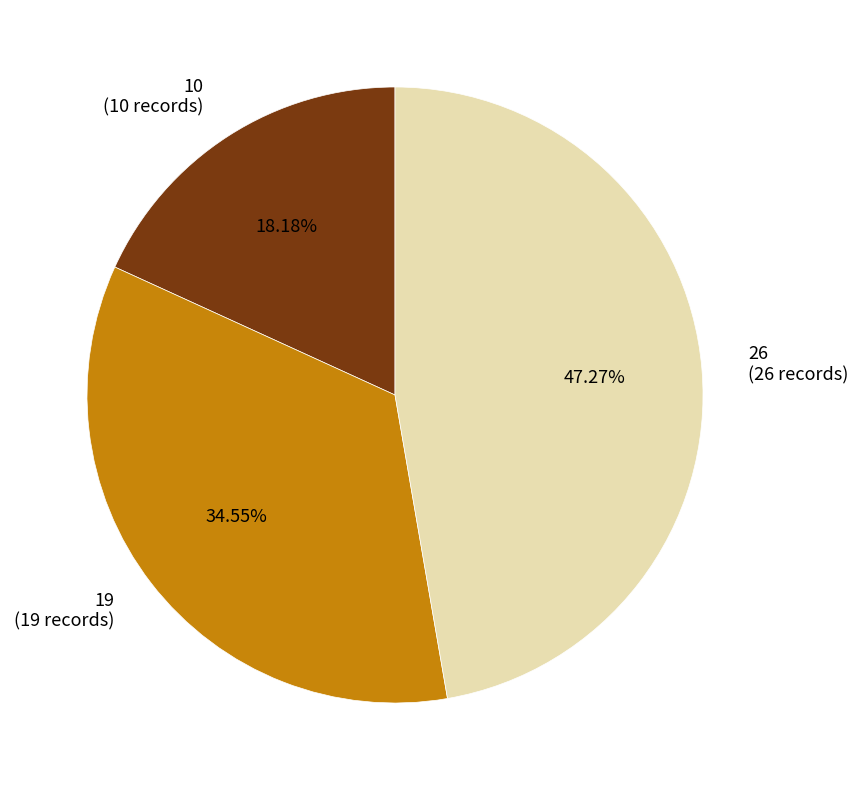

Which has a higher value, 19 or 10?

19